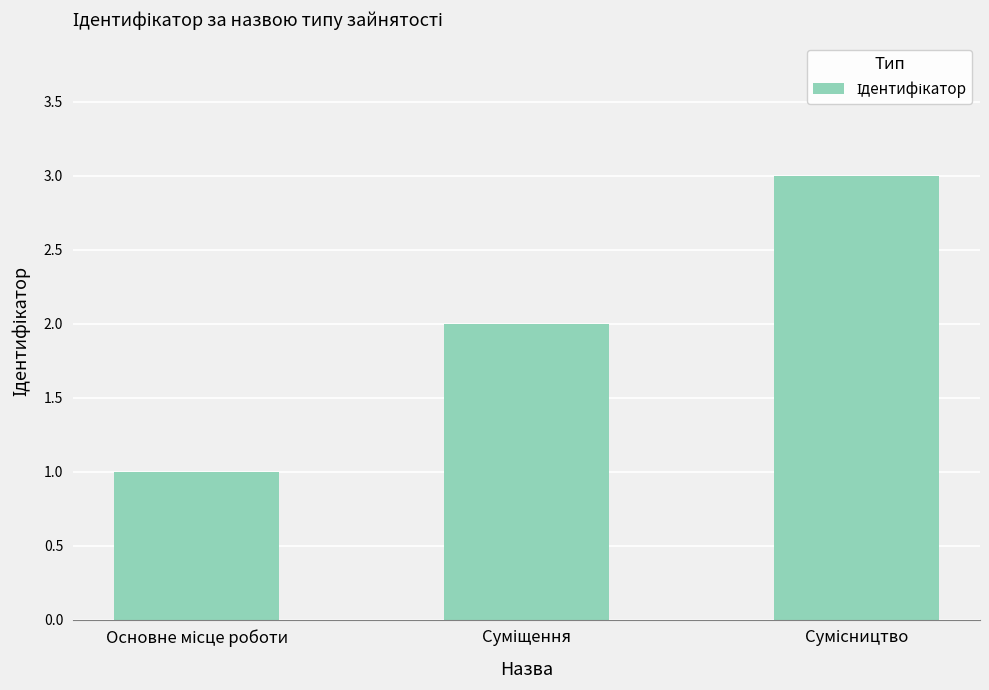

What is the sum of all values?

6